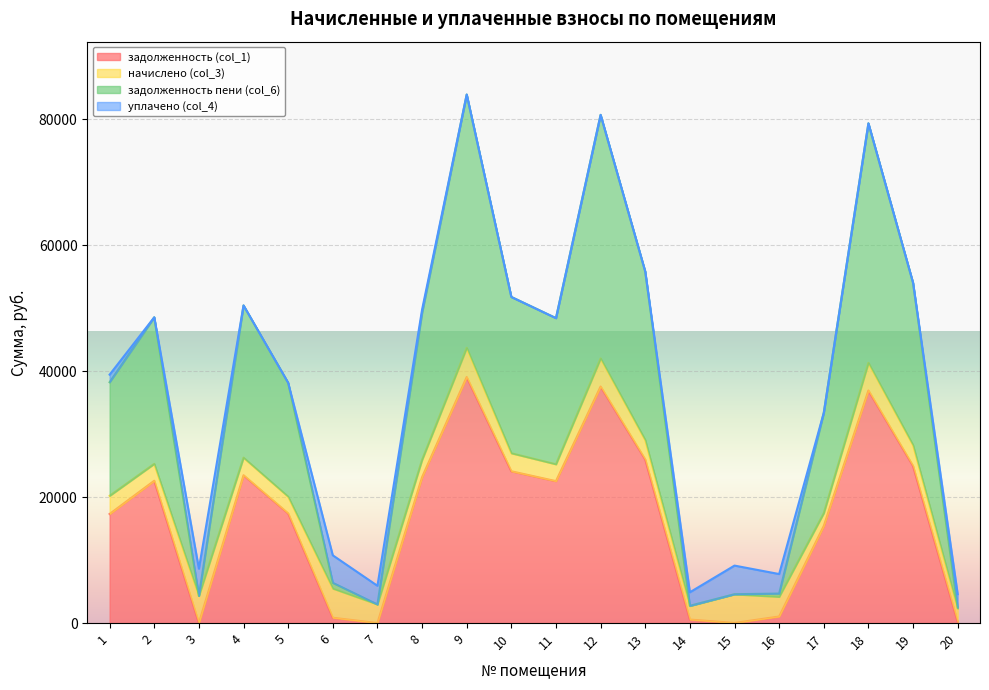

What is the difference between the задолженность пени (col_6) values at 7 and 2?

45604.9